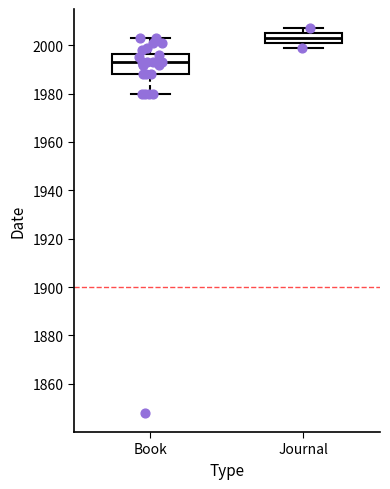

Reading left to right, transcribe this box plot: for each box, give where its median line is, the range the box spans, and where its two whiskers end, as read against the y-axis. The values are not printed on the chart, so give them approximately, as read against the axis.

Book: median 1994, box 1988 to 1996, whiskers 1980 to 2004
Journal: median 2004, box 2002 to 2006, whiskers 2000 to 2008